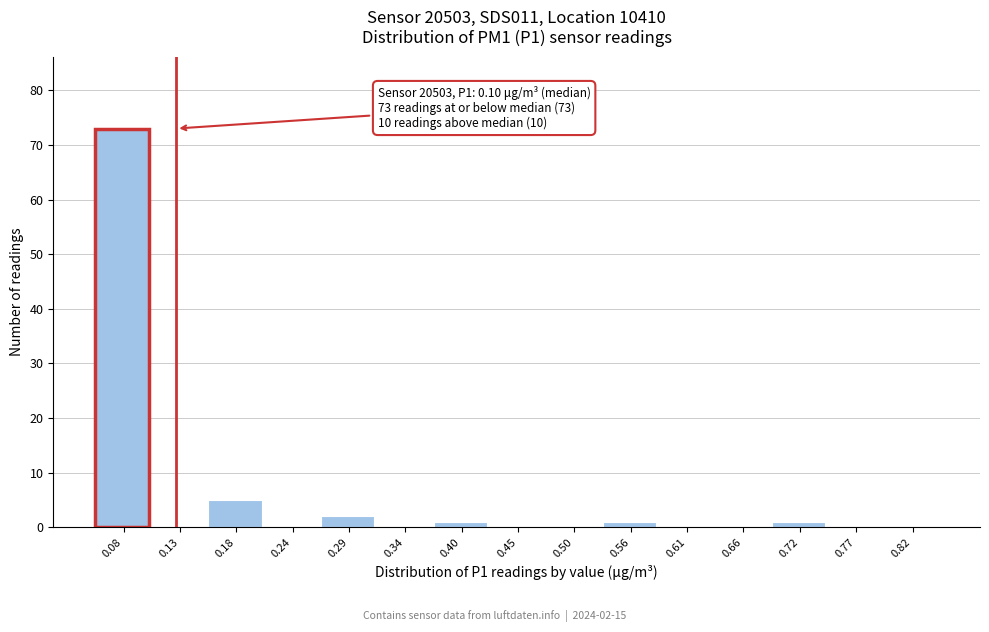

Over which range of the x-axis is the bar tallest?

0.05 to 0.10